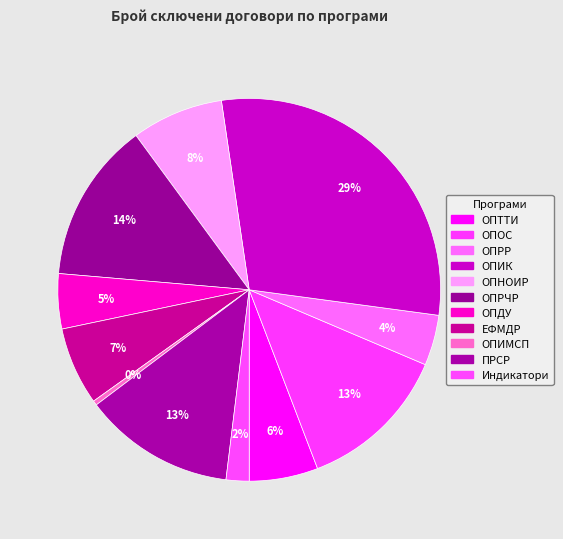

How many segments does this pie chart have?

11